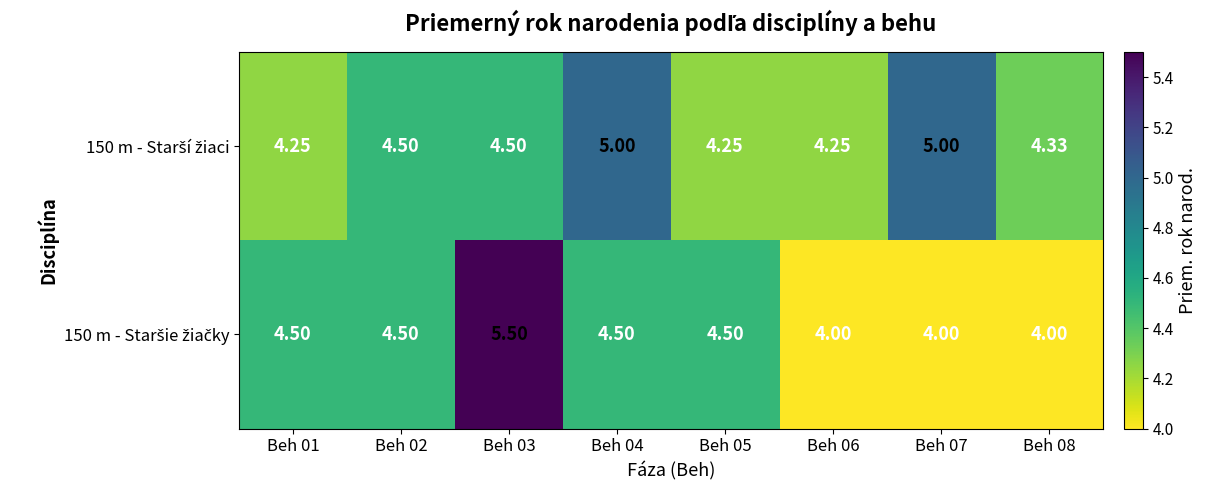

What is the difference between the highest and lowest values at Beh 08?

0.3